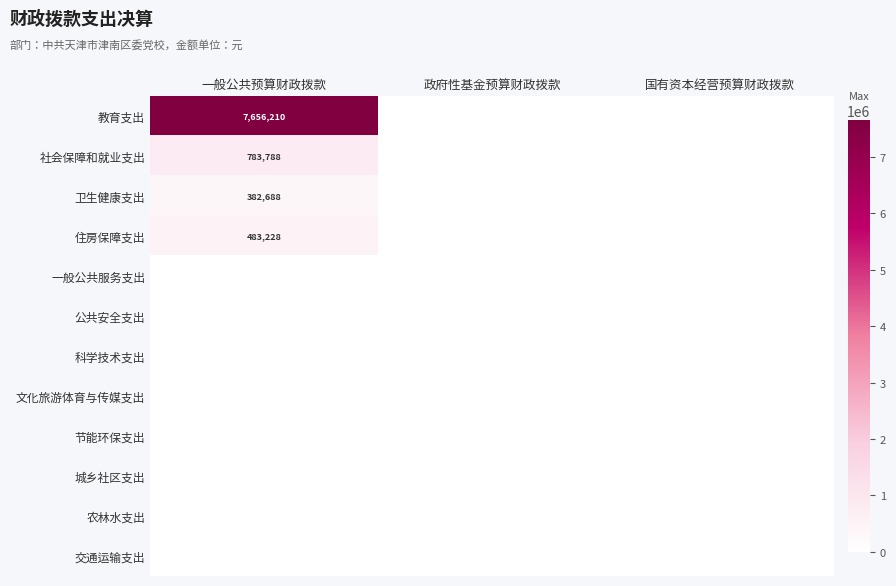

How many distinct data groups are displayed?

12